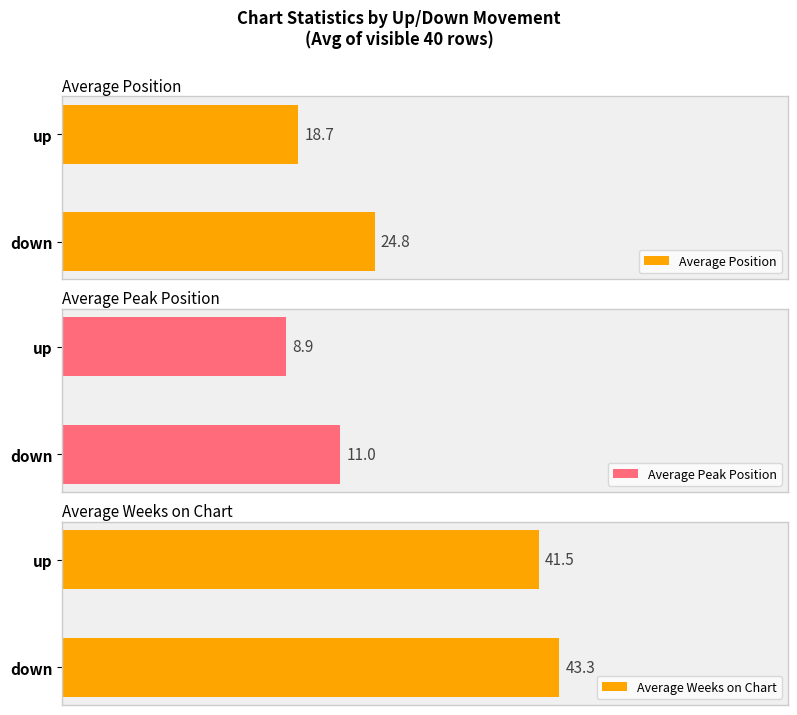

How many data points in Average Peak Position are less than 11?

1